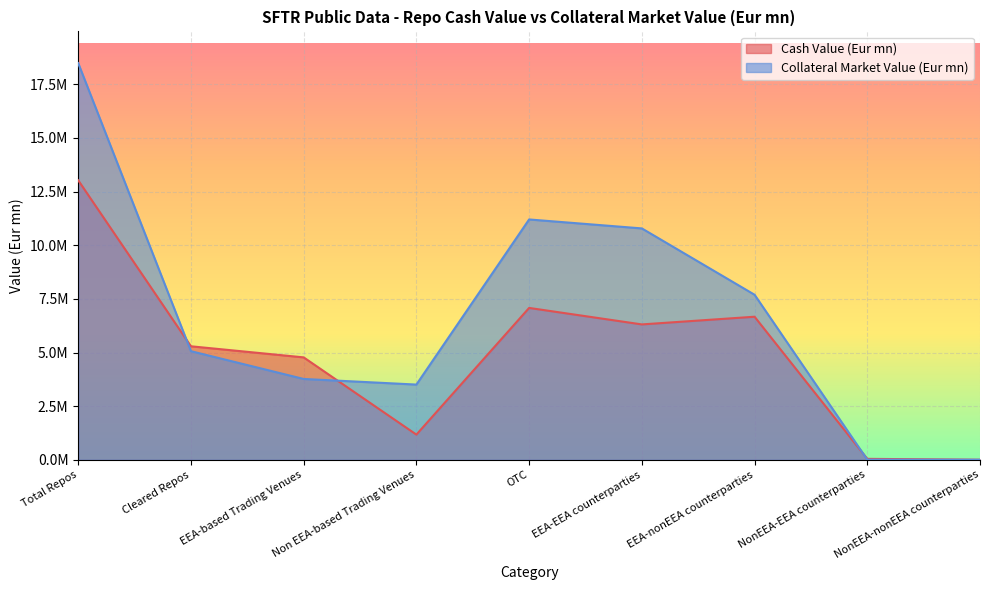

How many values in the Cash Value (Eur mn) series are below 5289970?

4